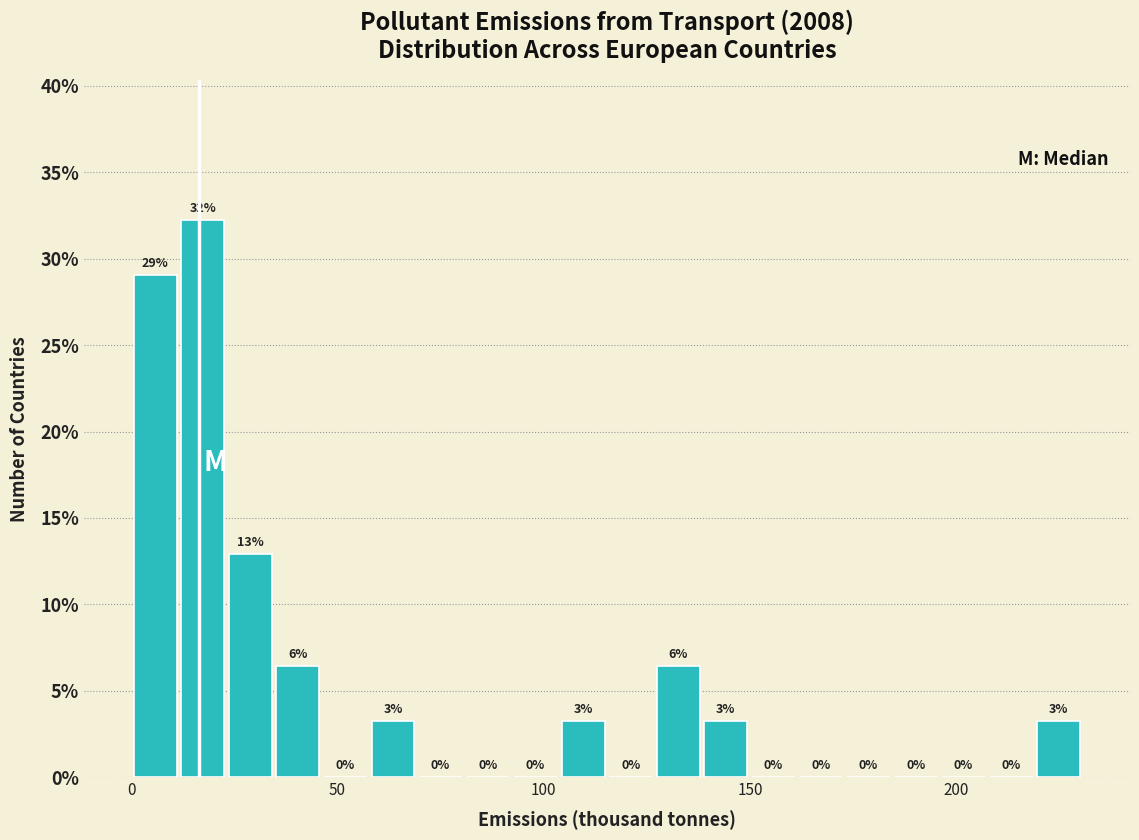

Around what value on the x-axis is the tallest bar? Give the approximate position of its centre, as read against the axis.

15